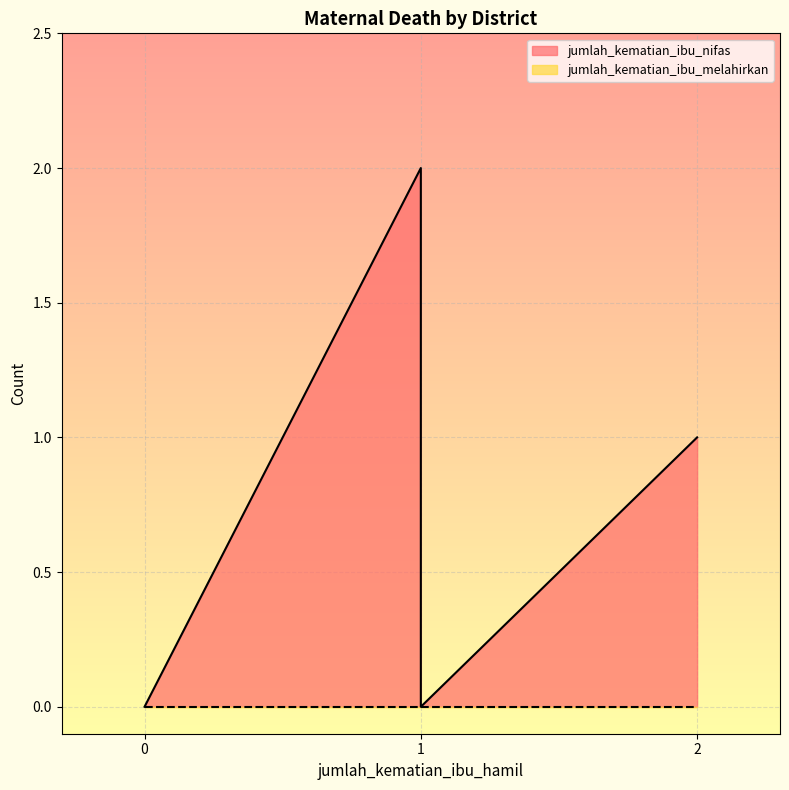

What is the value of the jumlah_kematian_ibu_nifas point at the 5th from the left?

1